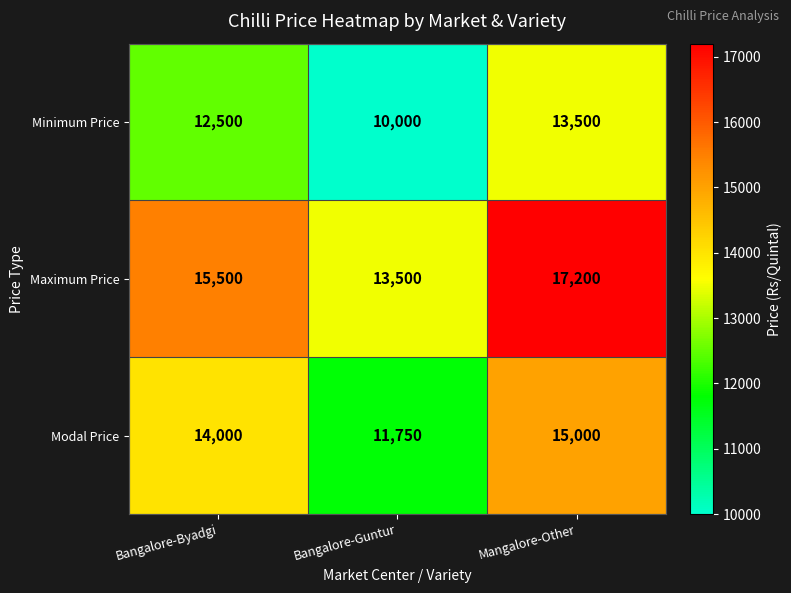

What is the sum of all Maximum Price values?

46200